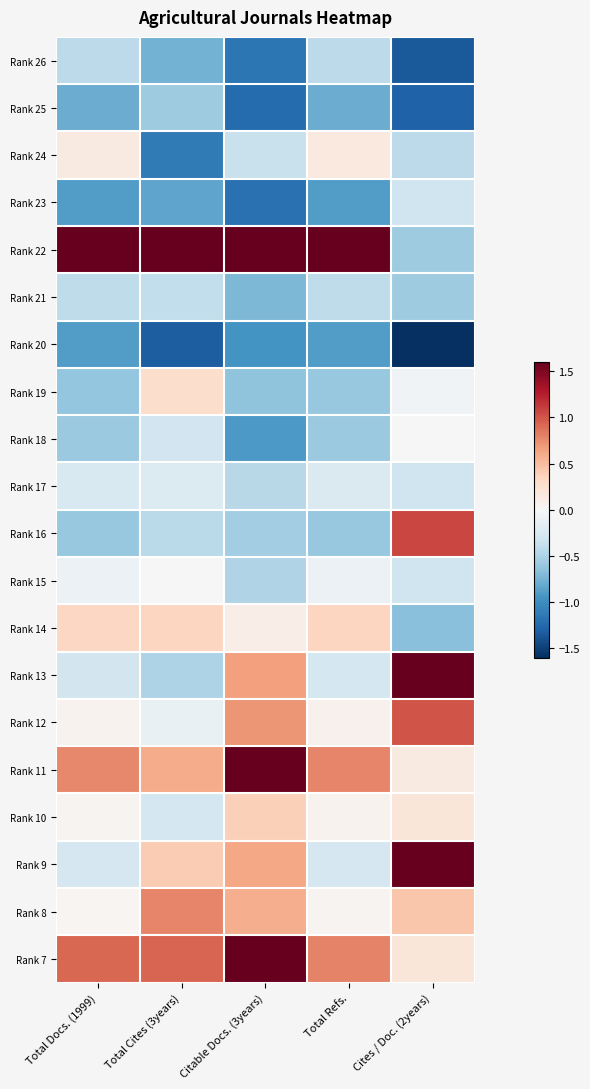

Which category has the lowest value across all series?

Cites / Doc. (2years)